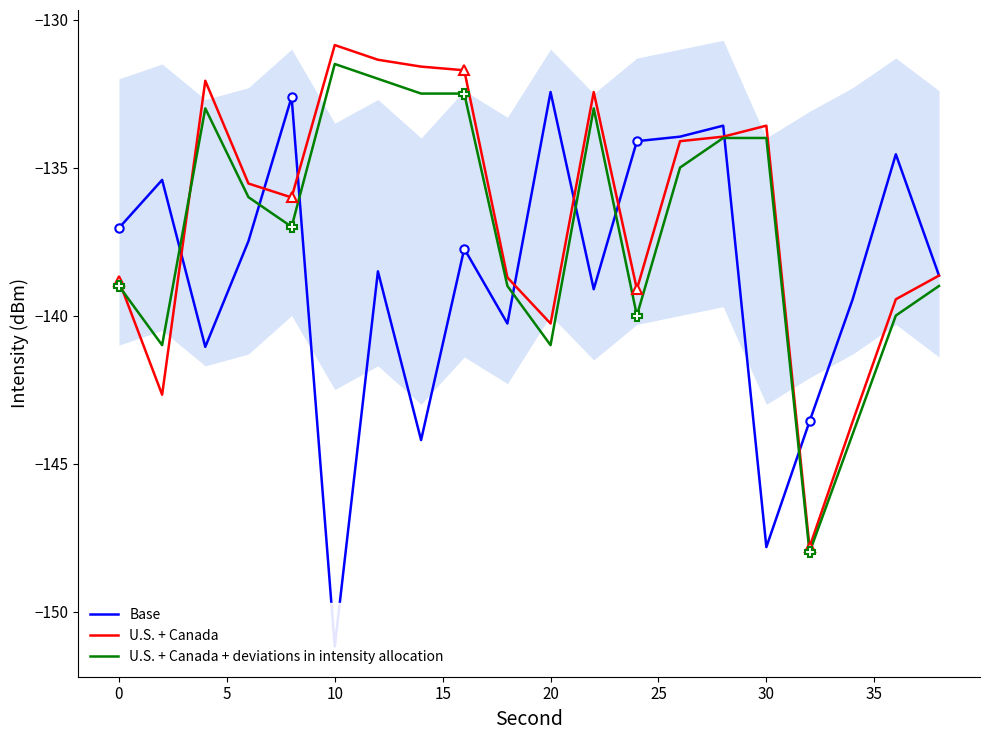

After their last crossing, which series has the higher values: U.S. + Canada or Base?

Base